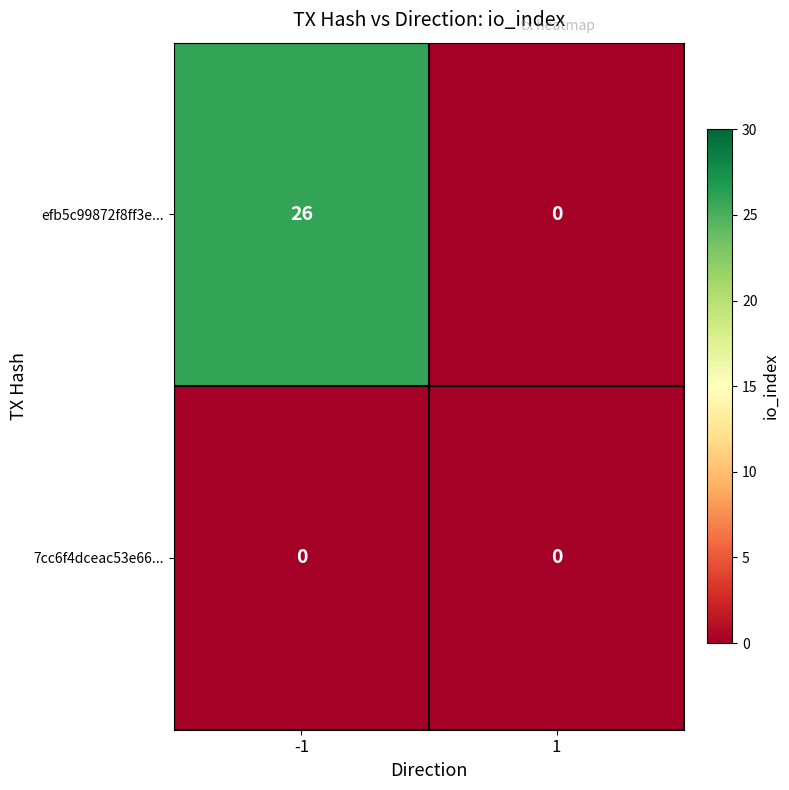

Reading left to right, list all the values displayed in this chart.

efb5c99872f8ff3e...: -1=26	1=0
7cc6f4dceac53e66...: -1=0	1=0